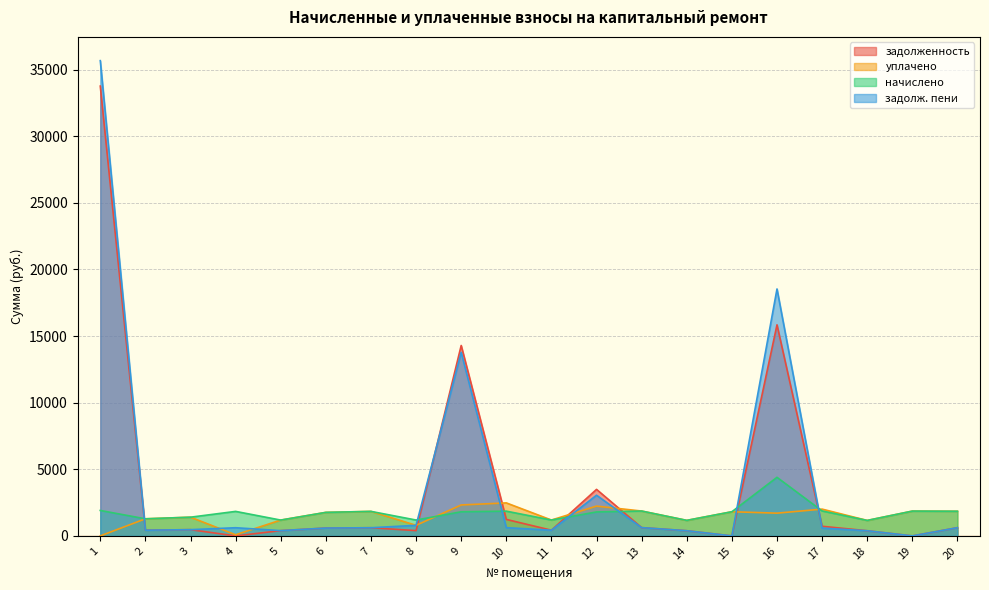

What are all the series names shown in the legend?

задолженность, уплачено, начислено, задолж. пени